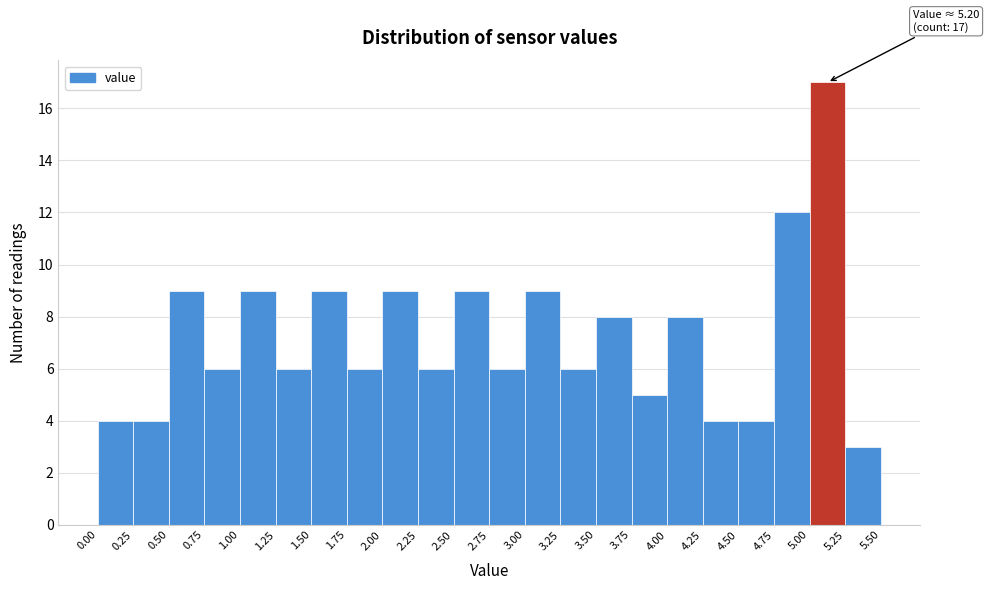

Over which range of the x-axis is the bar tallest?

5.00 to 5.25